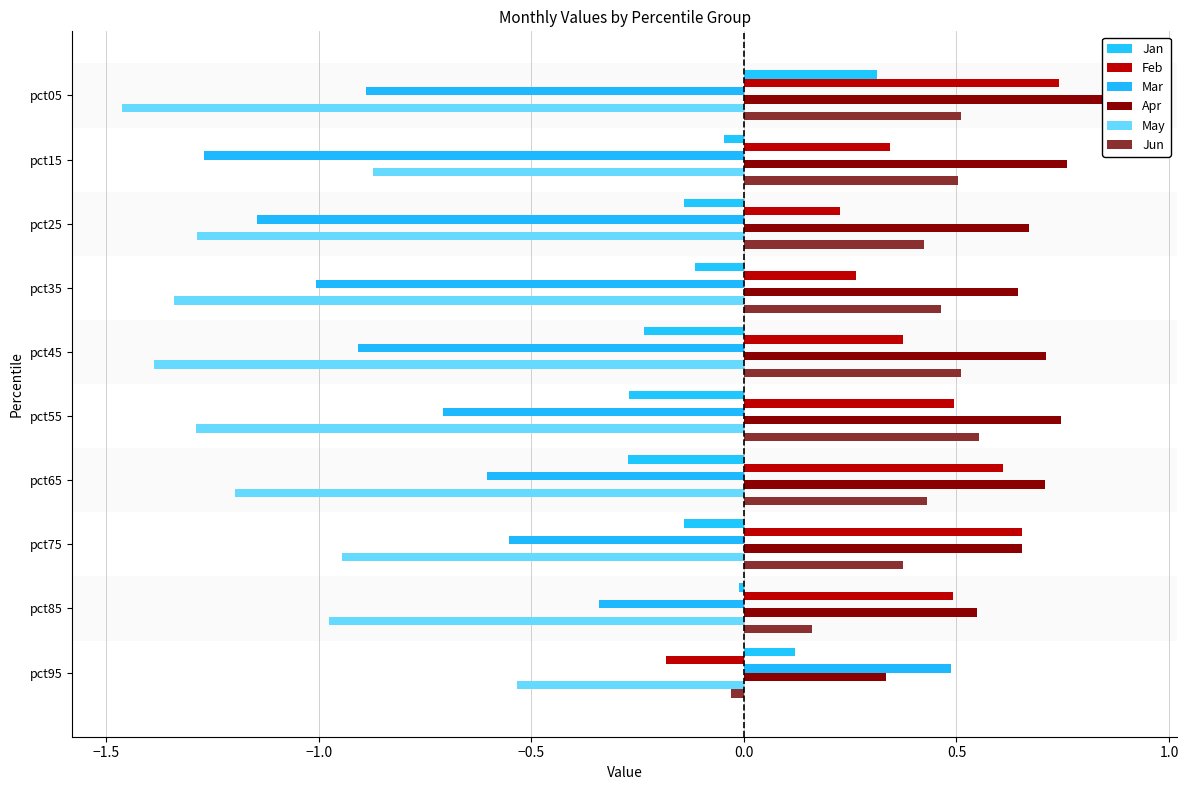

What is the average value of the Mar series?

-0.7